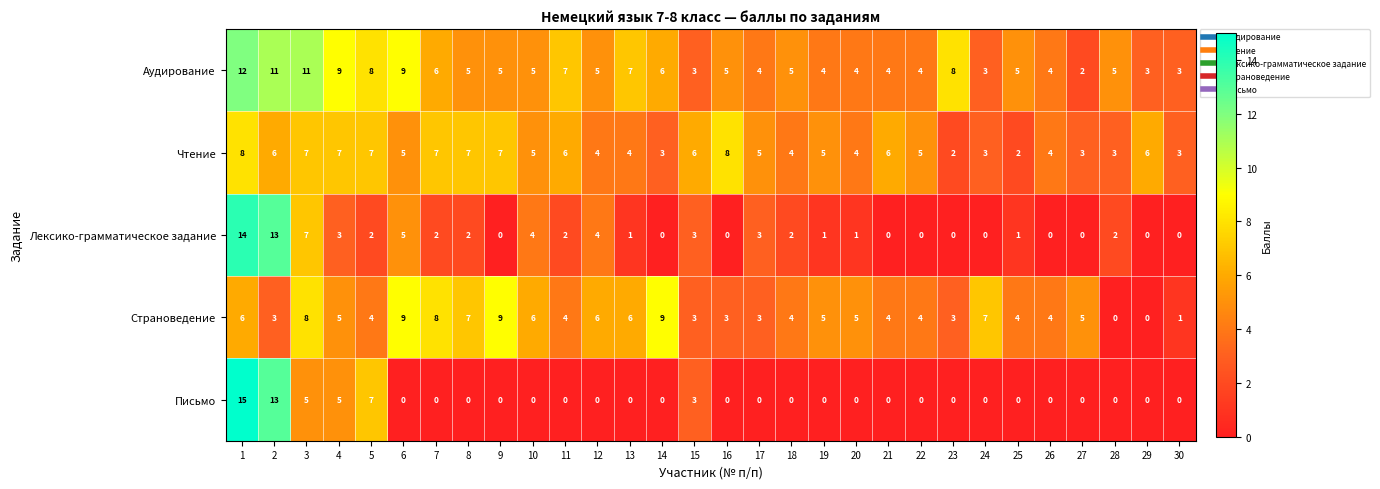

Which series has the widest spread of values?

Письмо